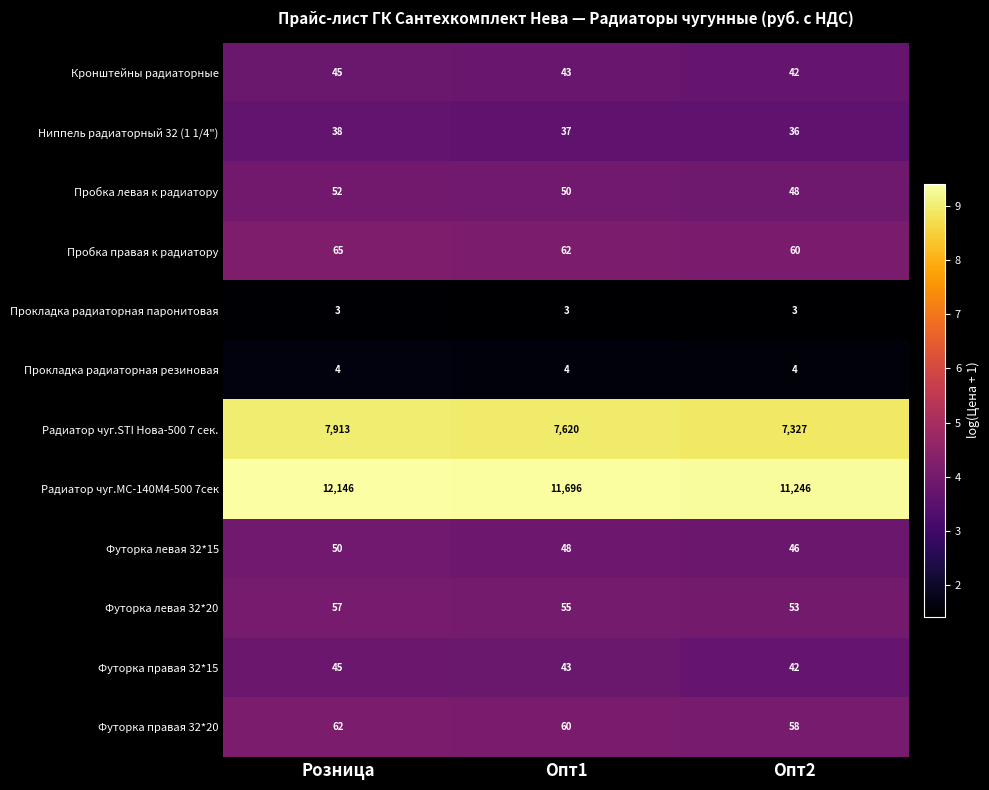

What is the total value across all series at Опт2?

18965